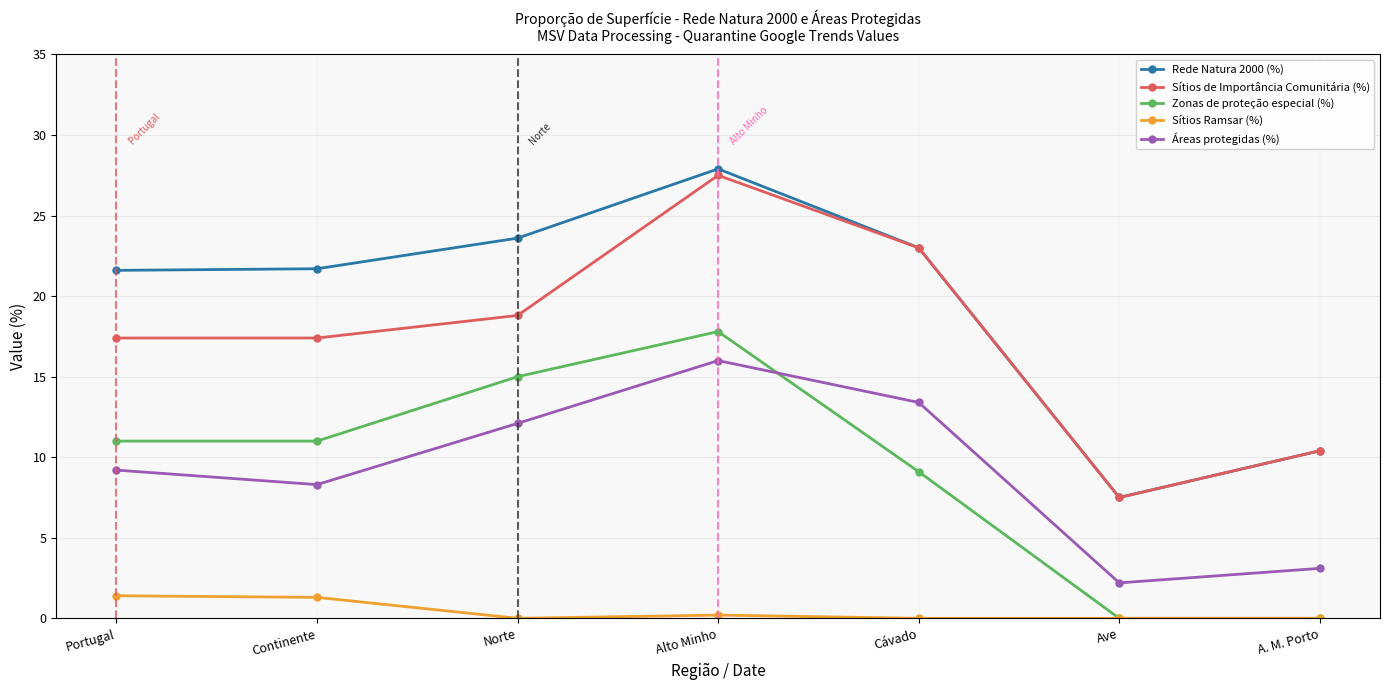

Where does the Áreas protegidas (%) series first go above 9?

Portugal